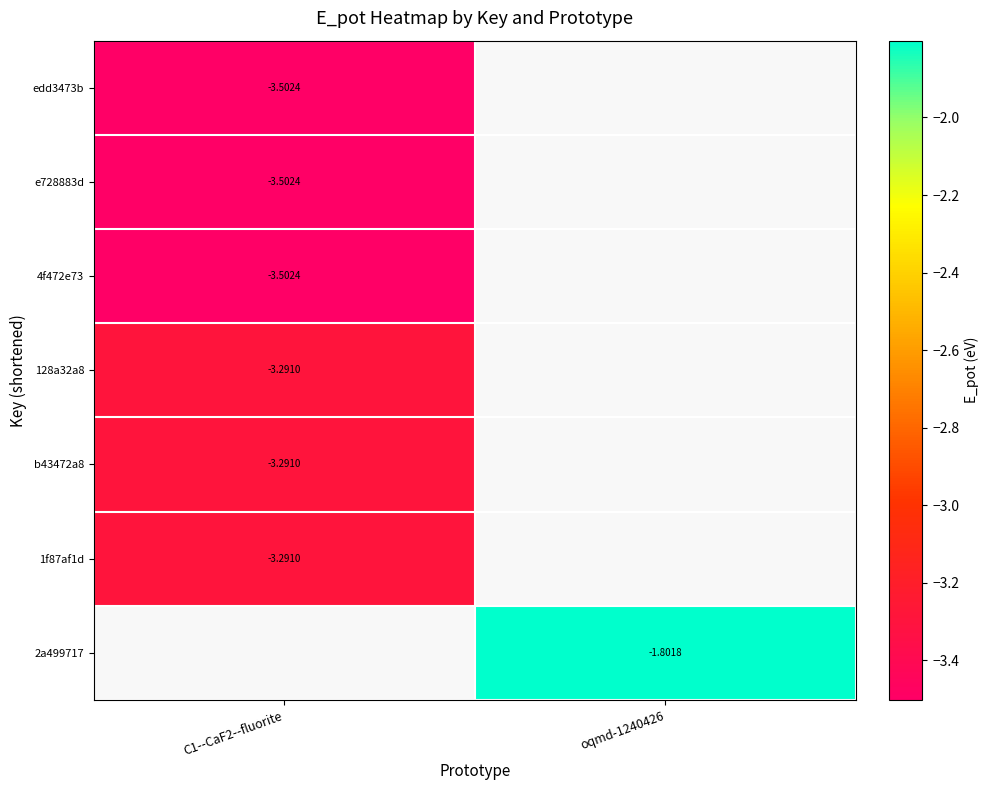

Rank the series by their maximum value, from lowest to highest.

edd3473b, e728883d, 4f472e73, 128a32a8, b43472a8, 1f87af1d, 2a499717